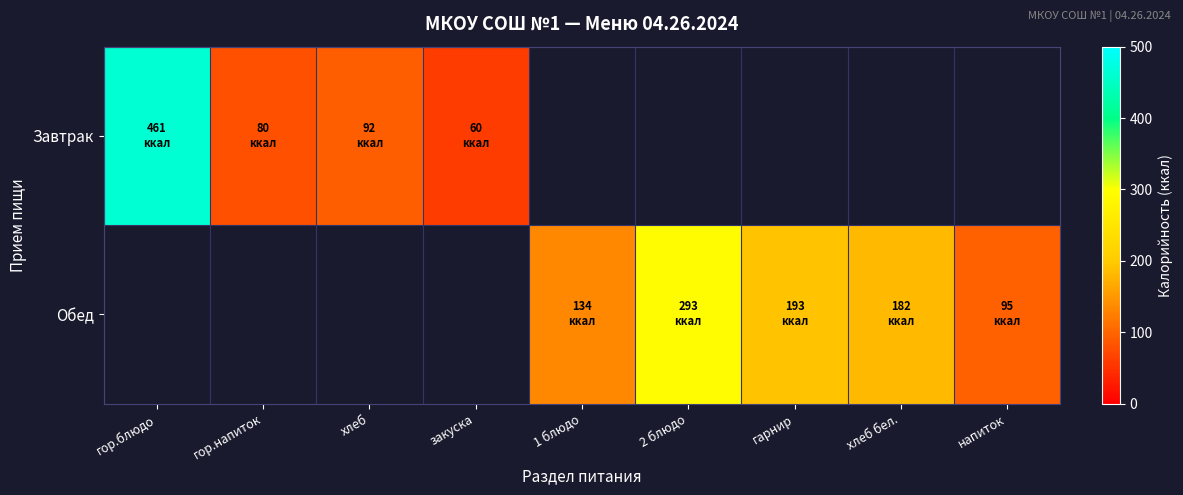

What value does the Завтрак series have at гор.блюдо?

461.0